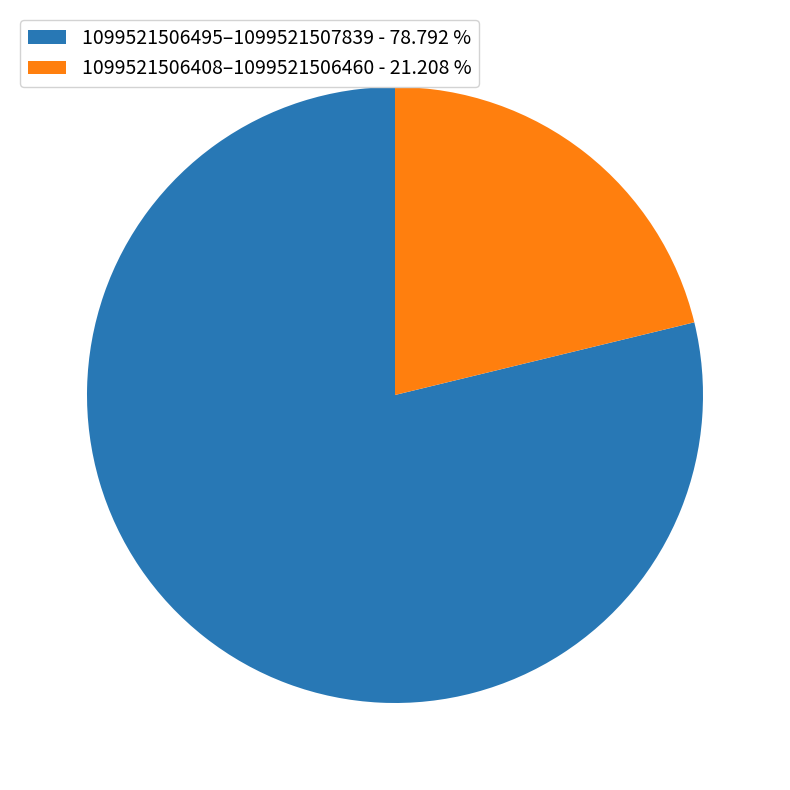

Which category has the biggest portion of the pie?

1099521506495–1099521507839 - 78.792 %